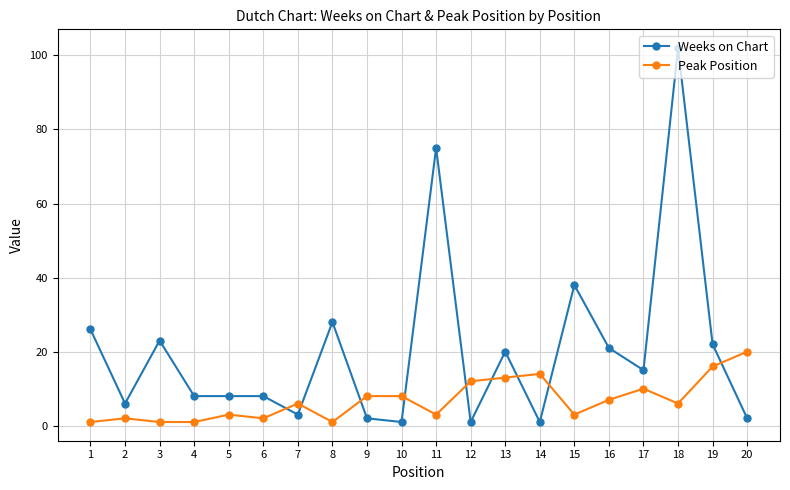

How many lines are shown in the chart?

2